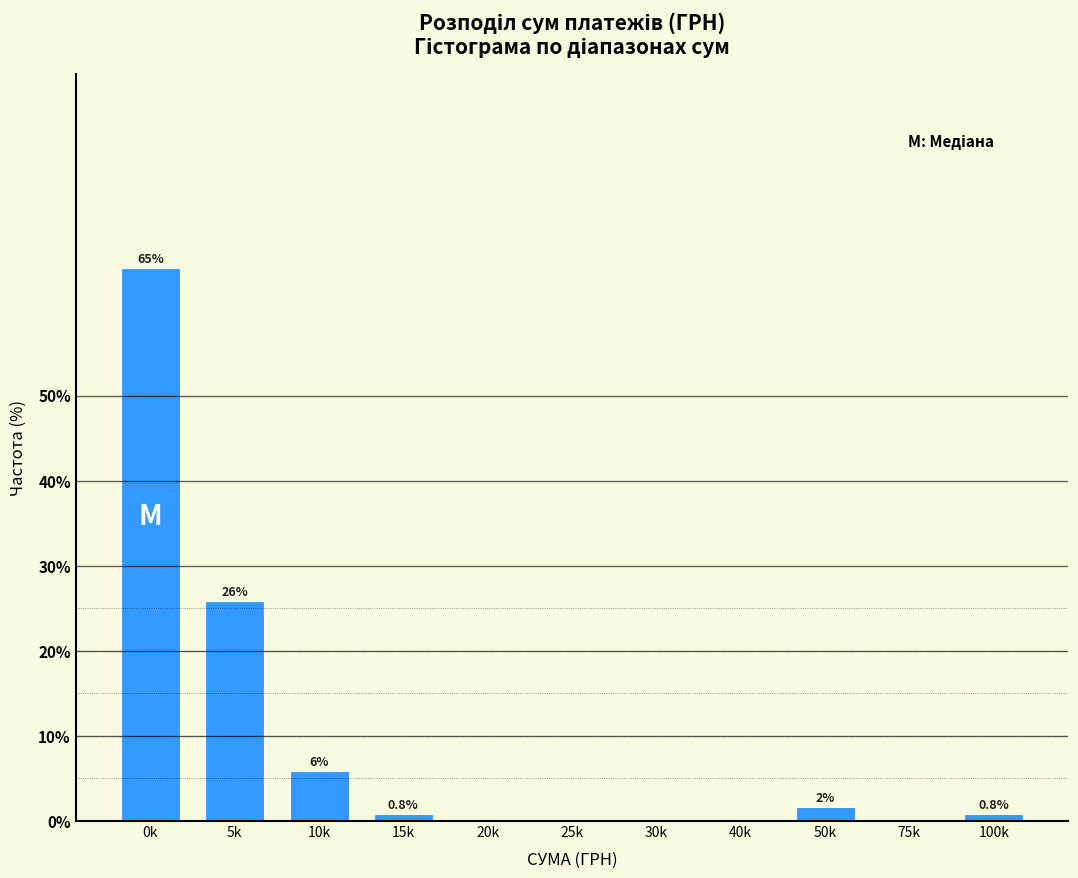

Where is the data nearest to the value 32?

5k